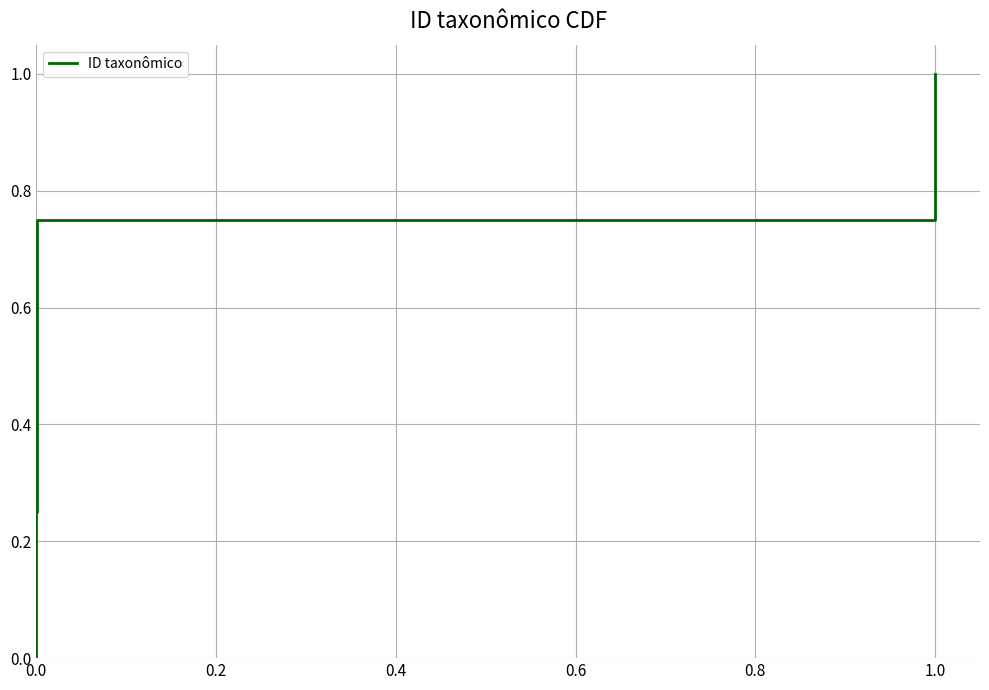

True or false: the data shows 0.1 at 0.4.

False